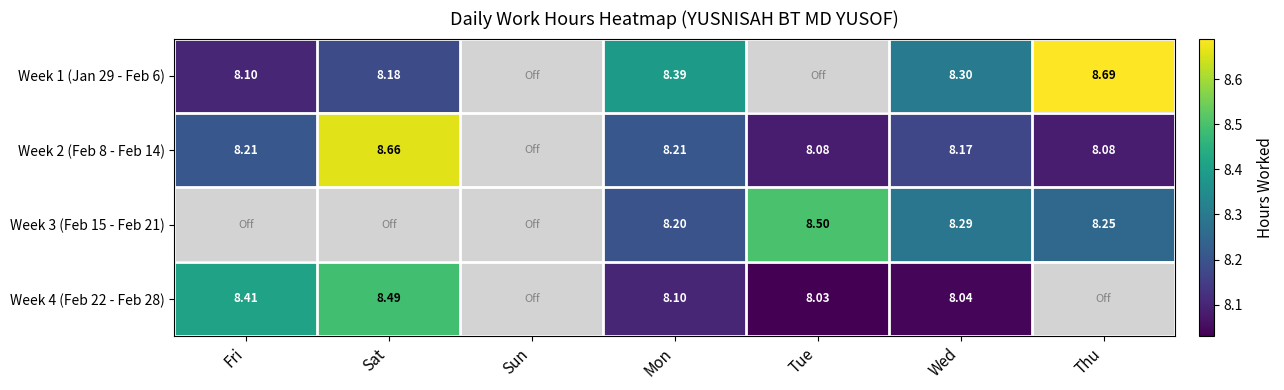

Is the value of Week 3 (Feb 15 - Feb 21) at Tue greater than the value of Week 2 (Feb 8 - Feb 14) at Thu?

Yes